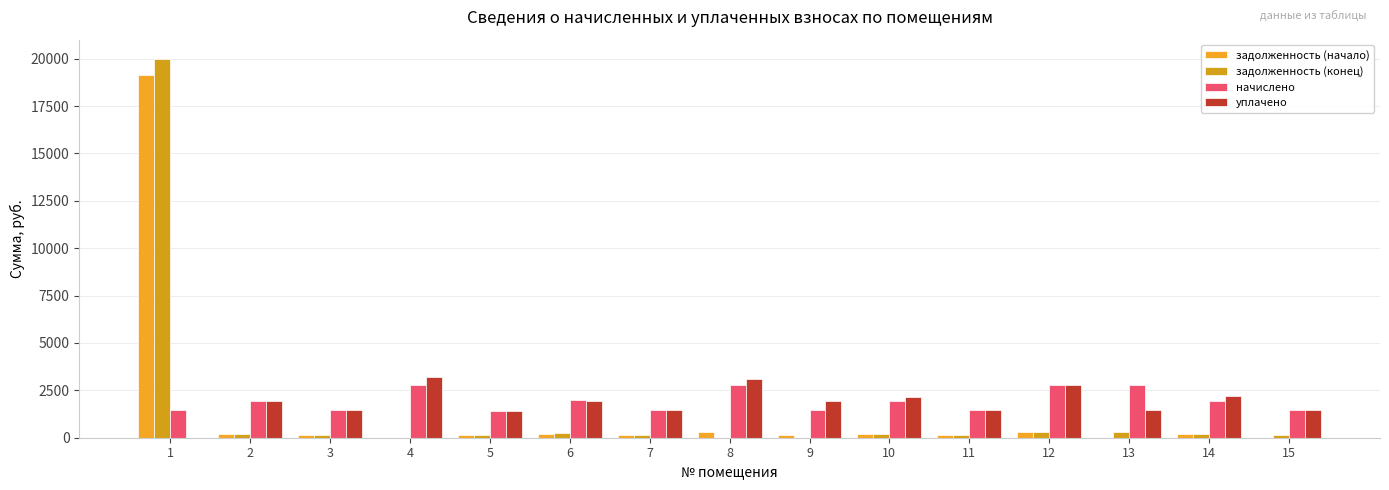

At which label does задолженность (конец) reach its minimum?

4